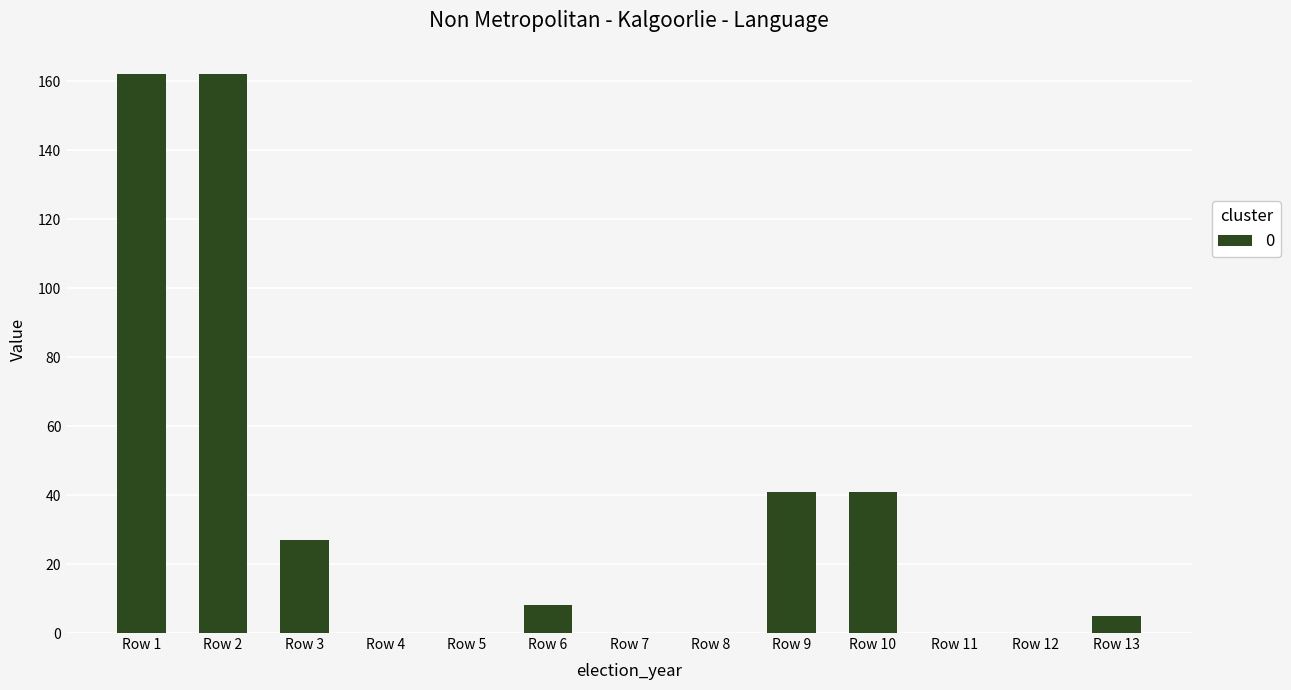

What is the greatest value displayed?

162